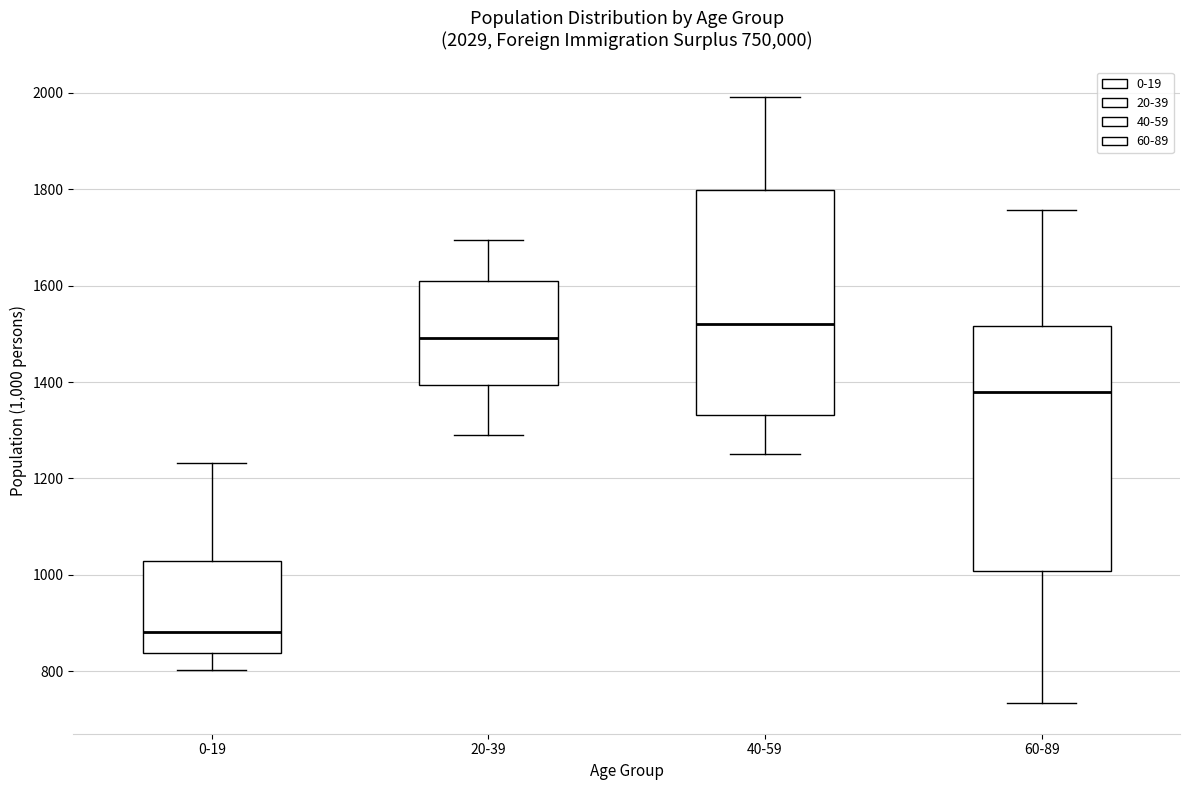

Comparing the boxes themselves (not the whiskers), which one is the tallest?

60-89